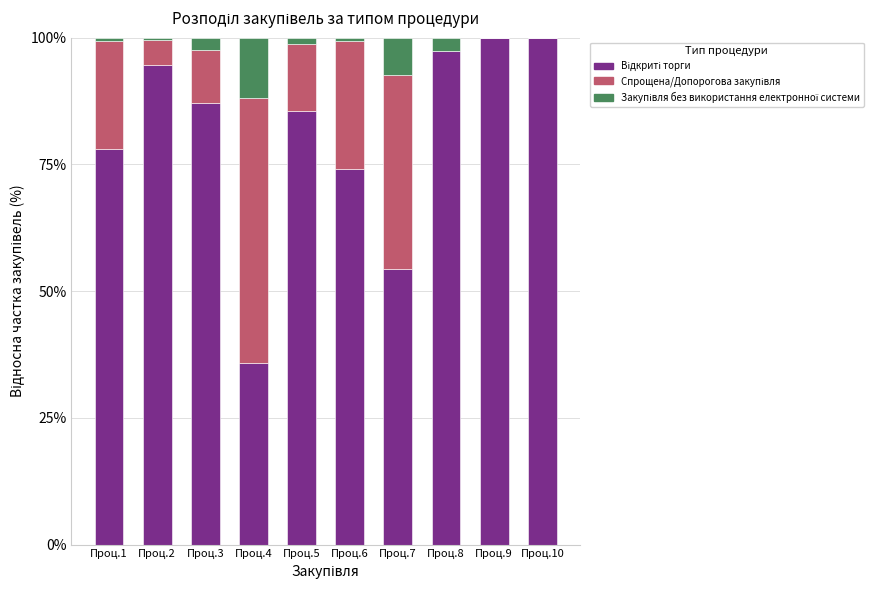

How many categories are shown in the chart?

10